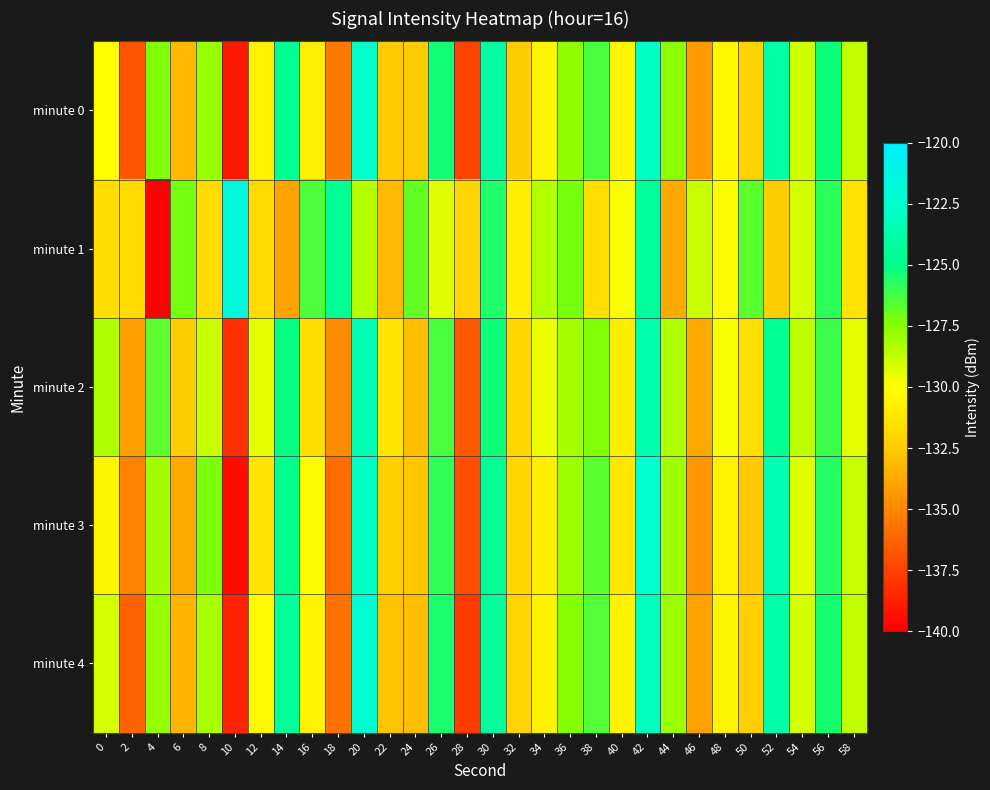

Which series has the largest total across all categories?

minute 1